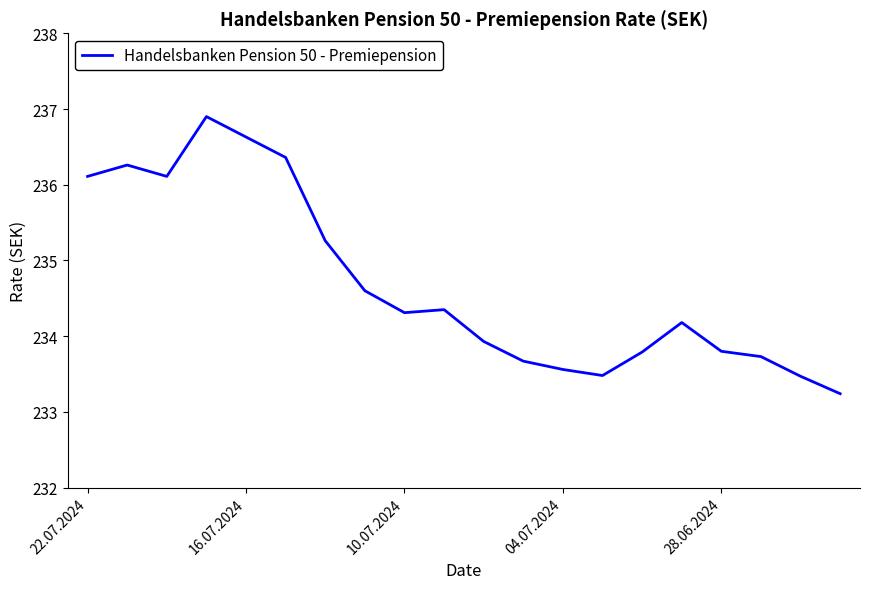

What is the average value?

234.7